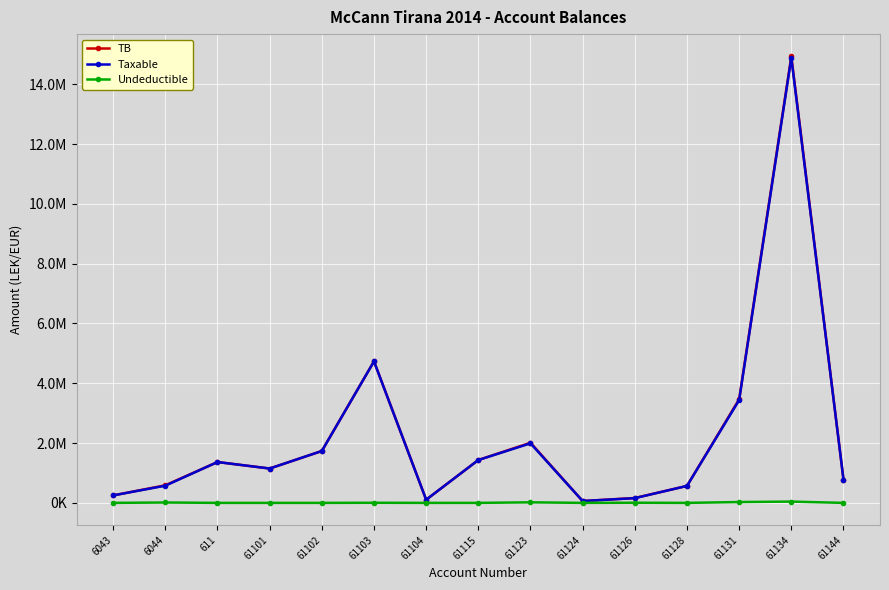

Is this an area chart (filled region under the line)?

No